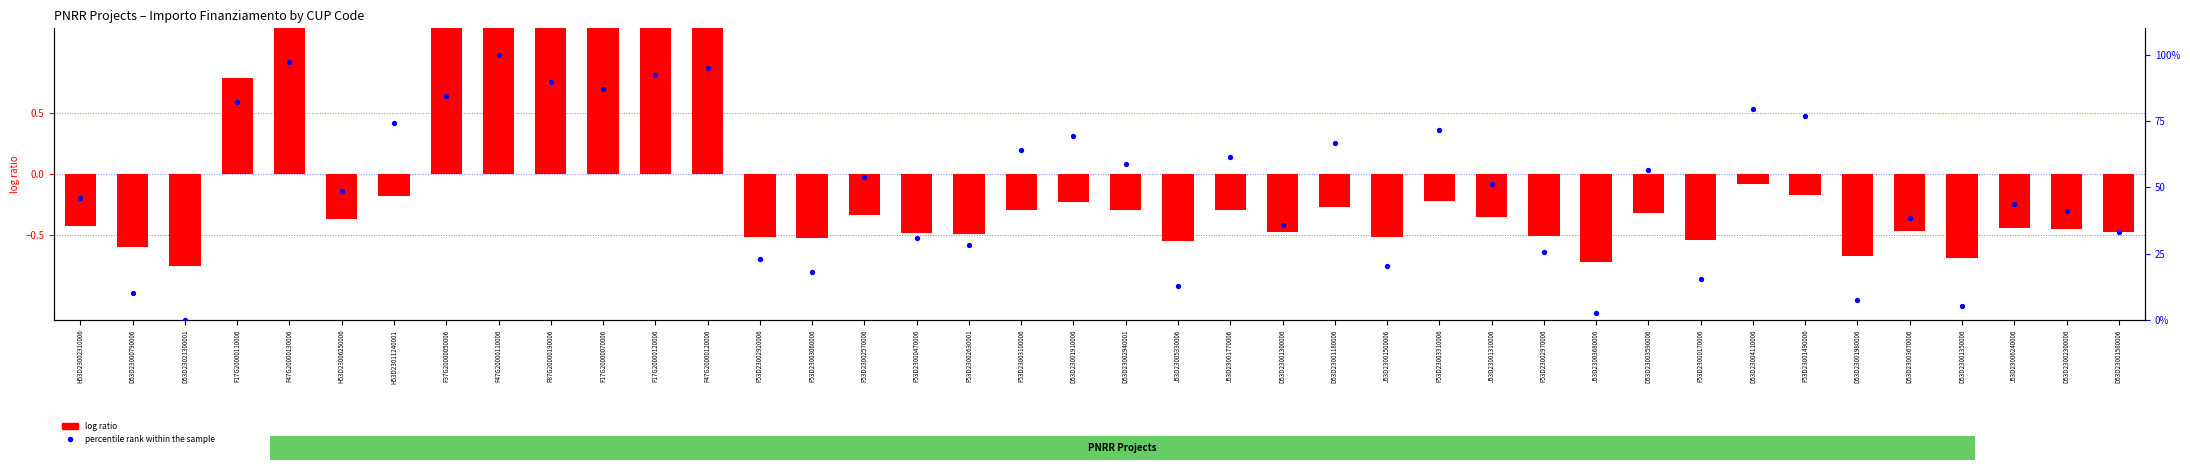

Which series has the largest Y range (max minus min)?

percentile rank within the sample